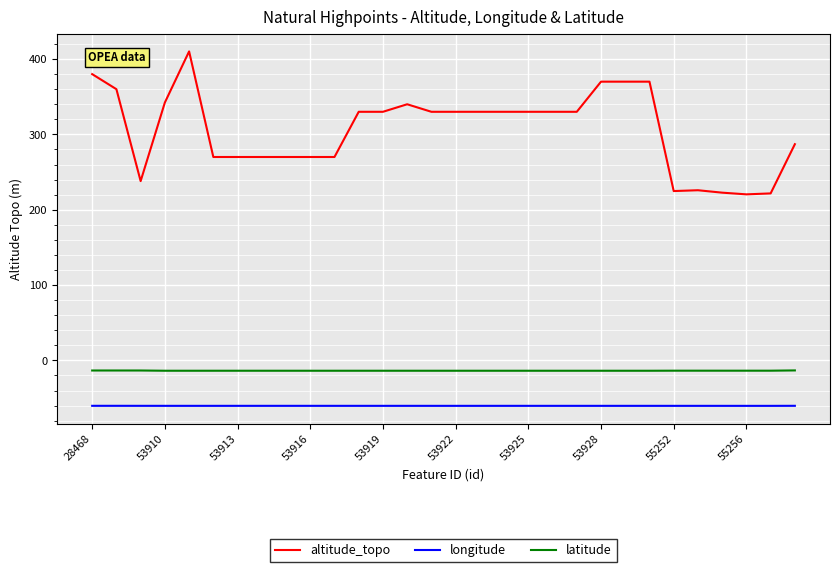

Which series has the largest total across all categories?

altitude_topo